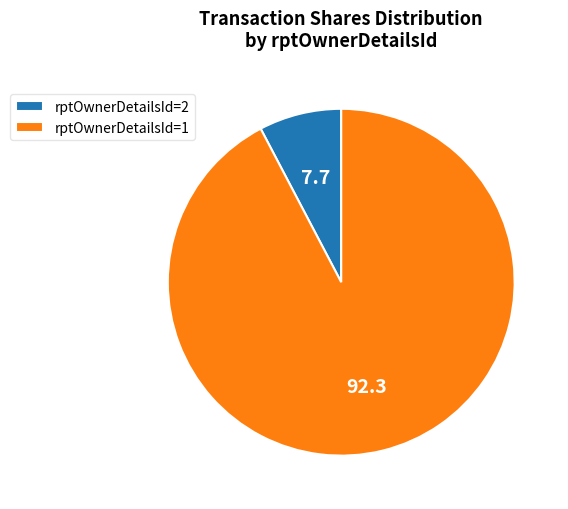

The rptOwnerDetailsId=1 slice represents 83% of the pie. True or false?

False